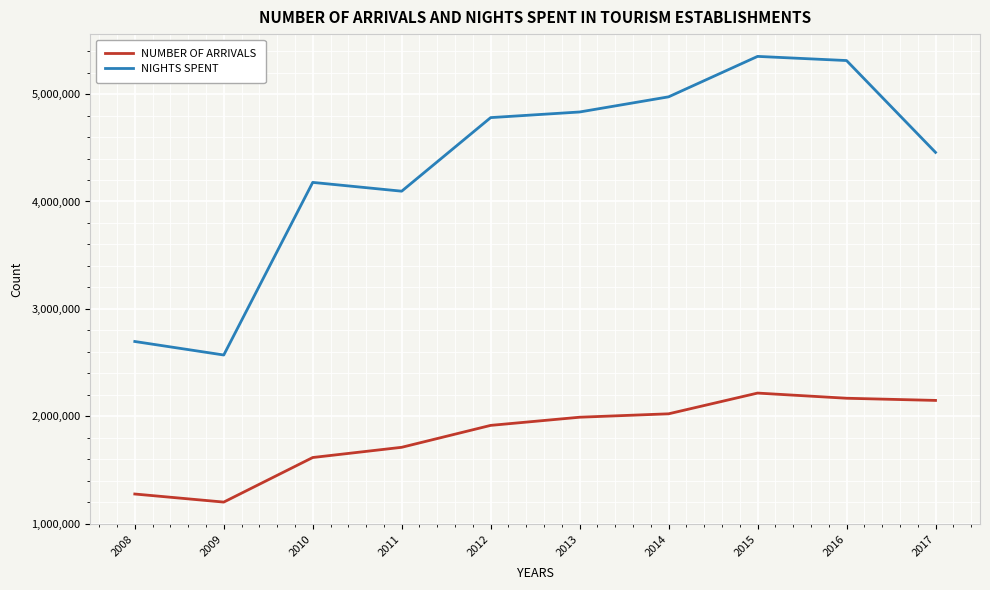

Reading left to right, extract all data points from this chart.

NUMBER OF ARRIVALS: 1275131	1199897	1615109	1710259	1914411	1990434	2022222	2215360	2167169	2146994
NIGHTS SPENT: 2695874	2570049	4177857	4095994	4781398	4833818	4974940	5351623	5312960	4457352